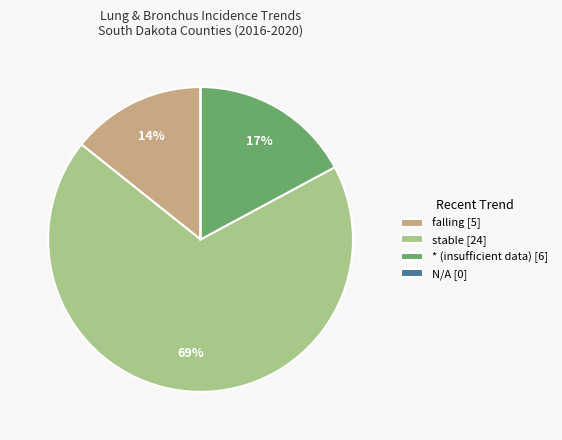

Between stable [24] and * (insufficient data) [6], which is larger?

stable [24]